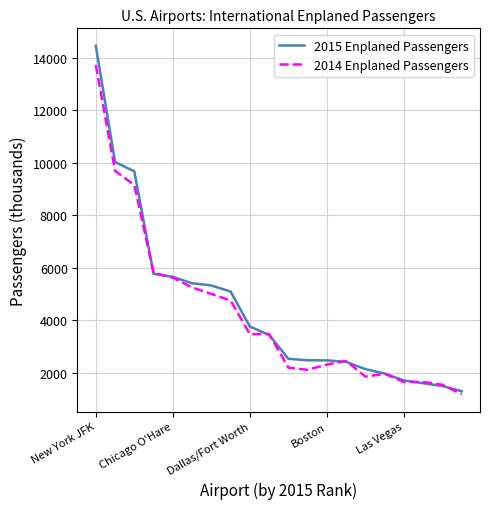

Which series has the widest spread of values?

2015 Enplaned Passengers